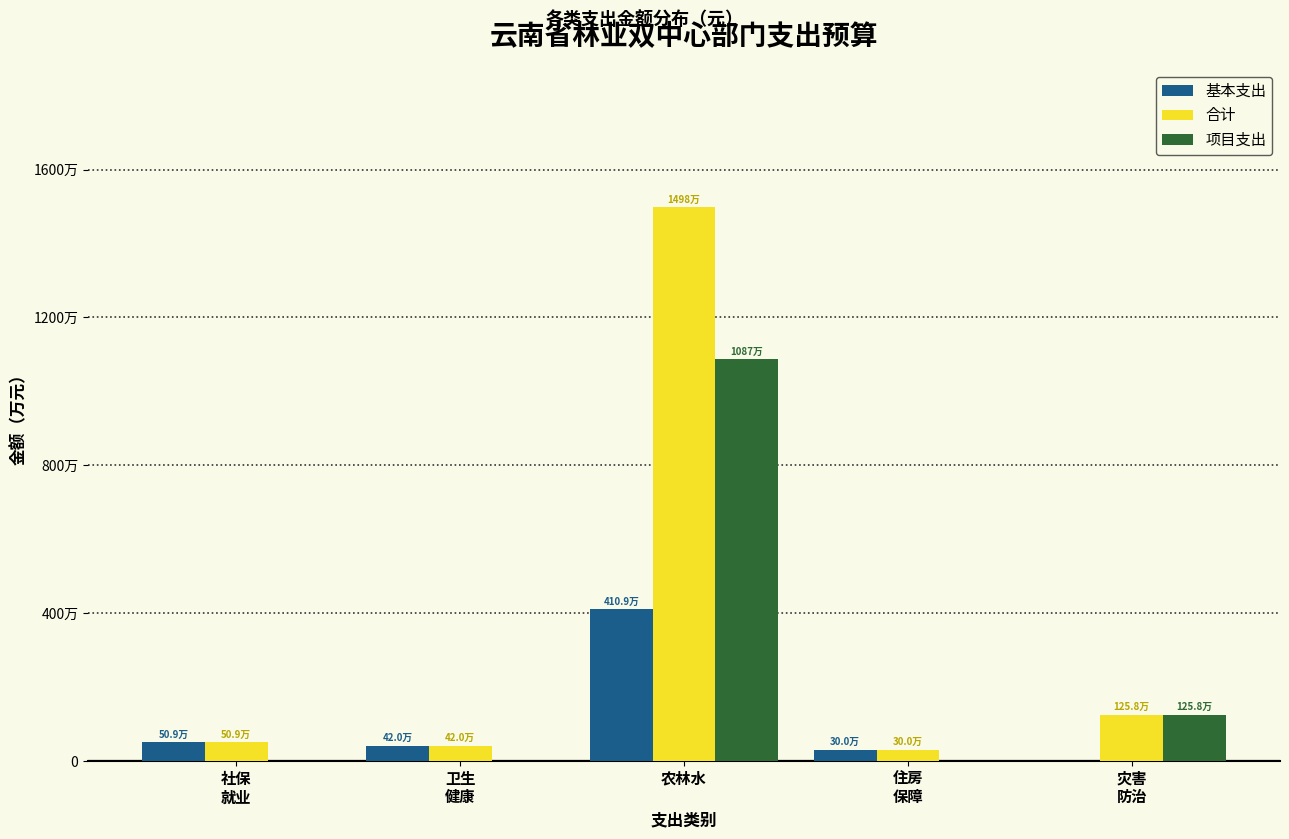

Are the bars grouped side by side (vs. stacked)?

Yes